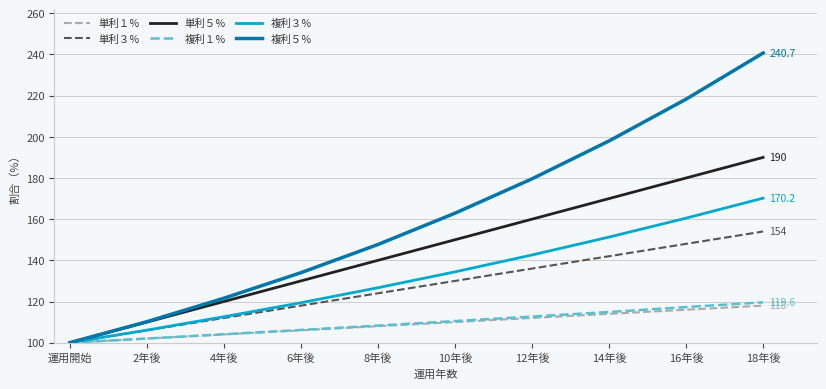

At which category does the chart reach its peak across all series?

18年後